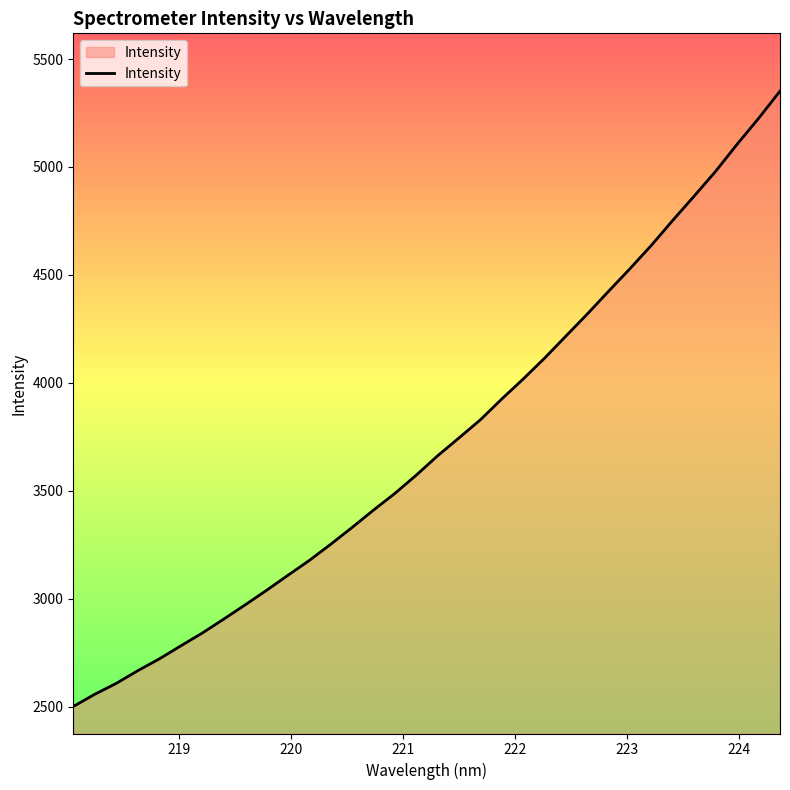

What is the minimum value shown in the chart?

2501.5